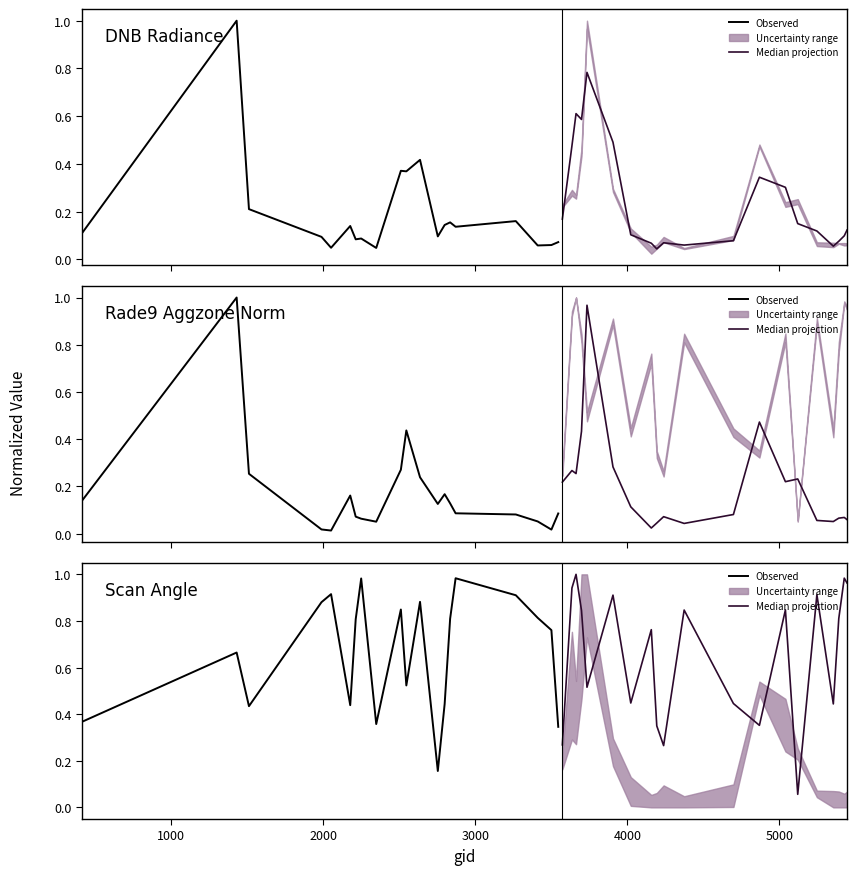

Which series has the widest spread of values?

Median projection